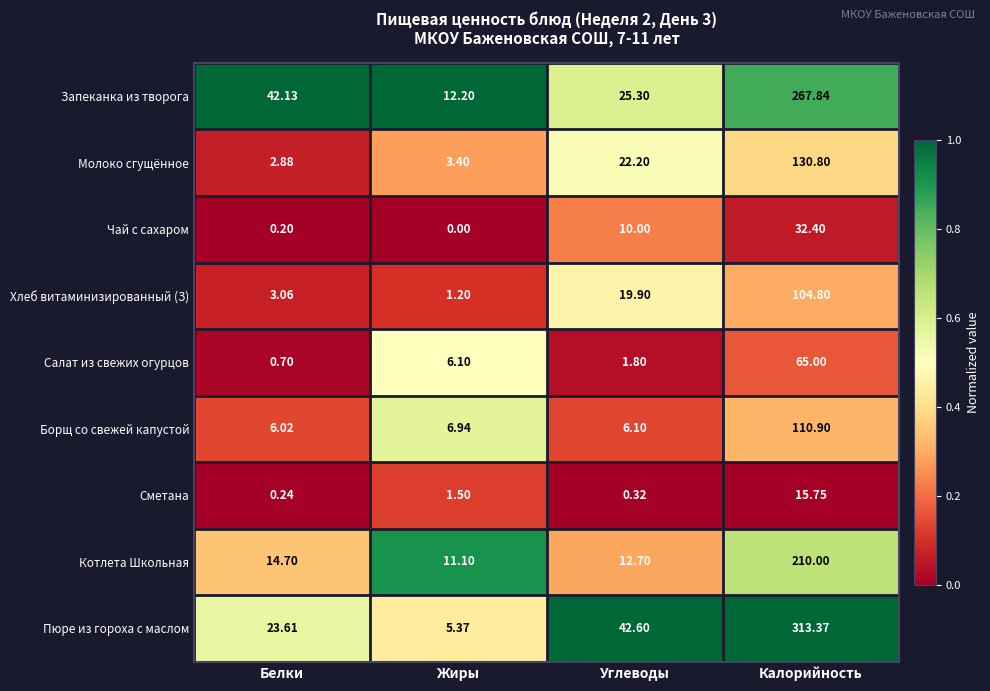

At how many categories does at least one series exceed 0?

4